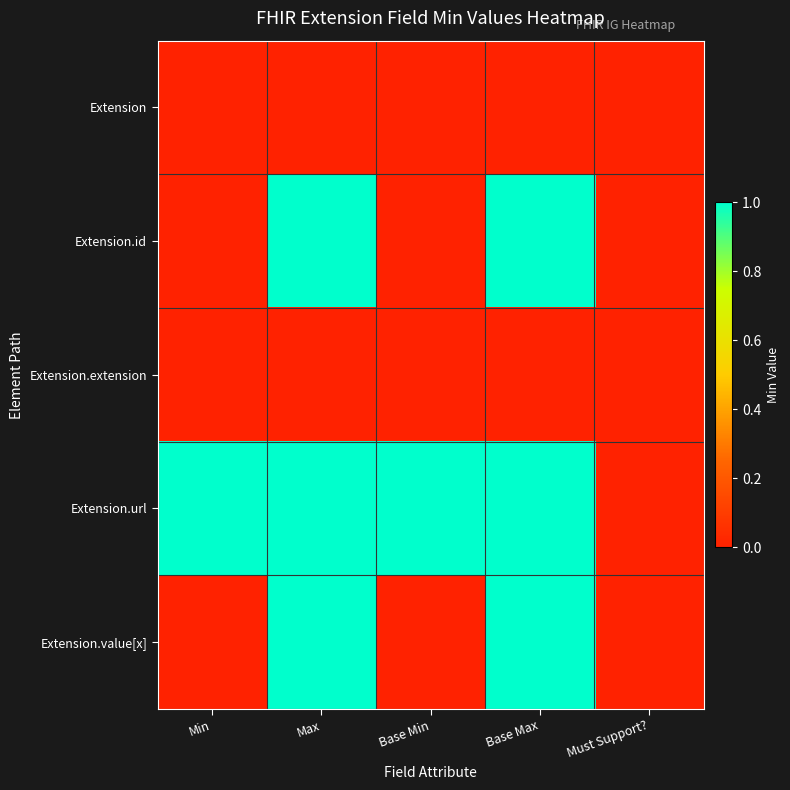

What is the maximum value shown in the chart?

1